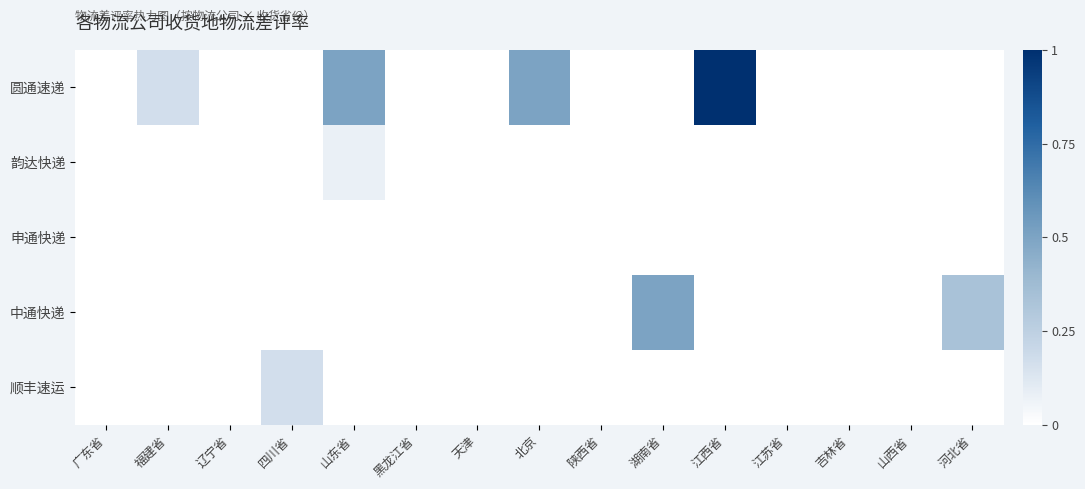

Between 福建省 and 北京, which is larger?

北京